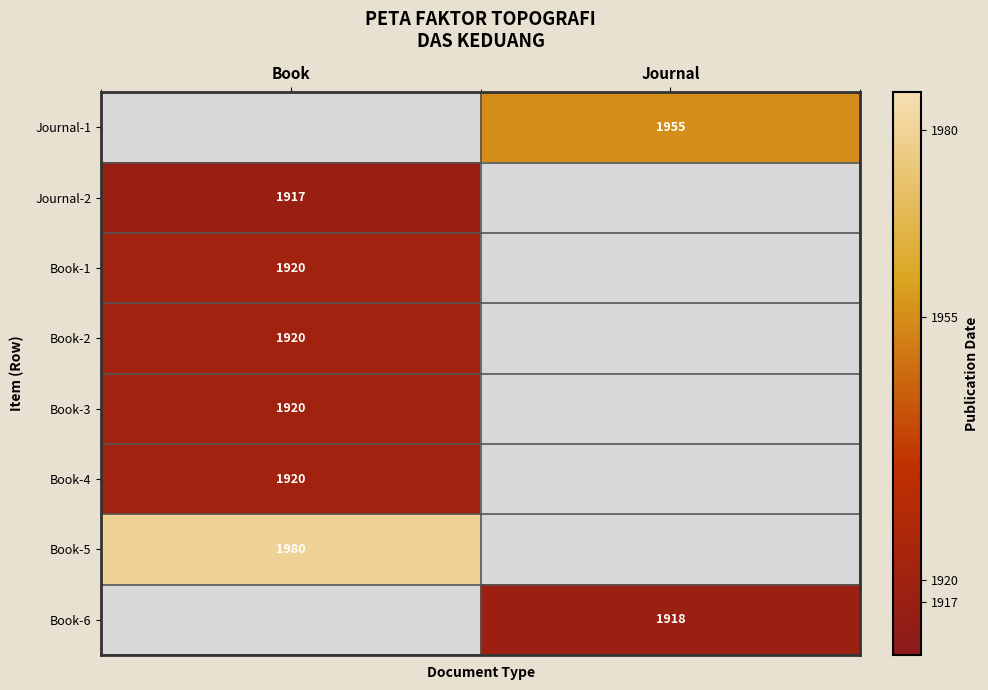

The Book-5 series shows 1115.8 at Book. True or false?

False